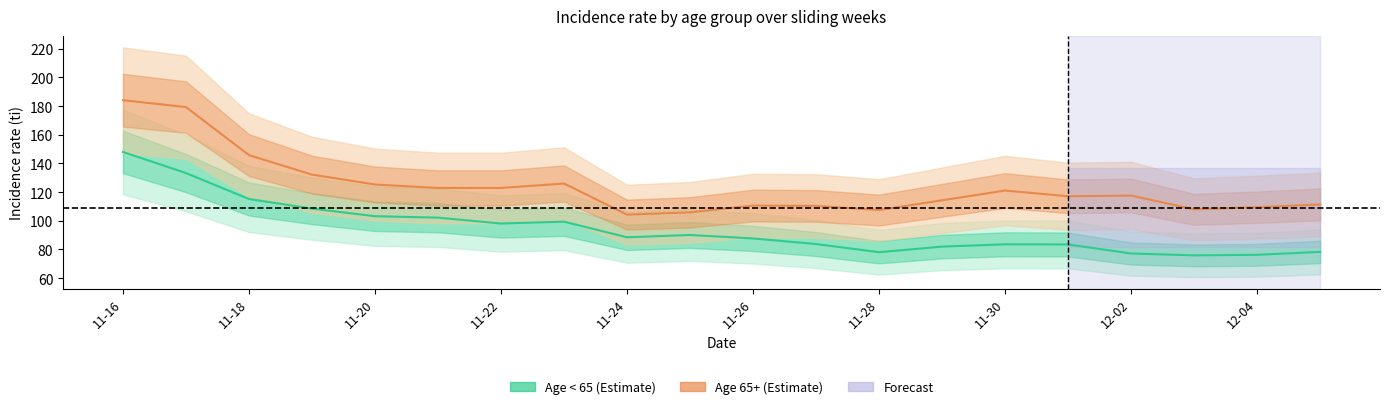

Count the number of categories in the chart.

20